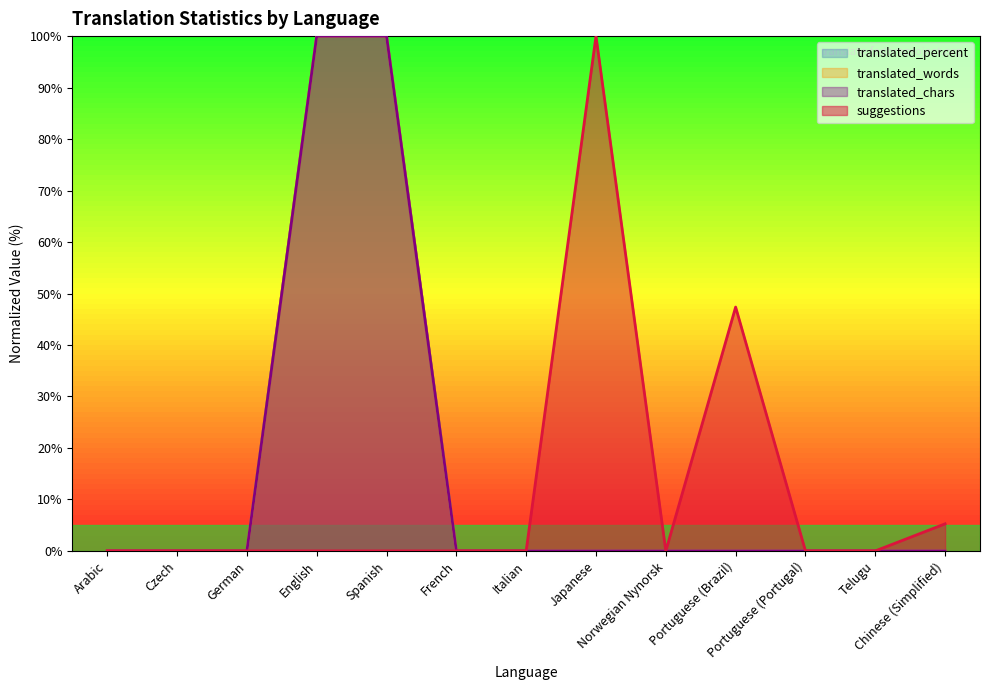

What is the difference between the maximum and minimum values in the translated series?

100.0